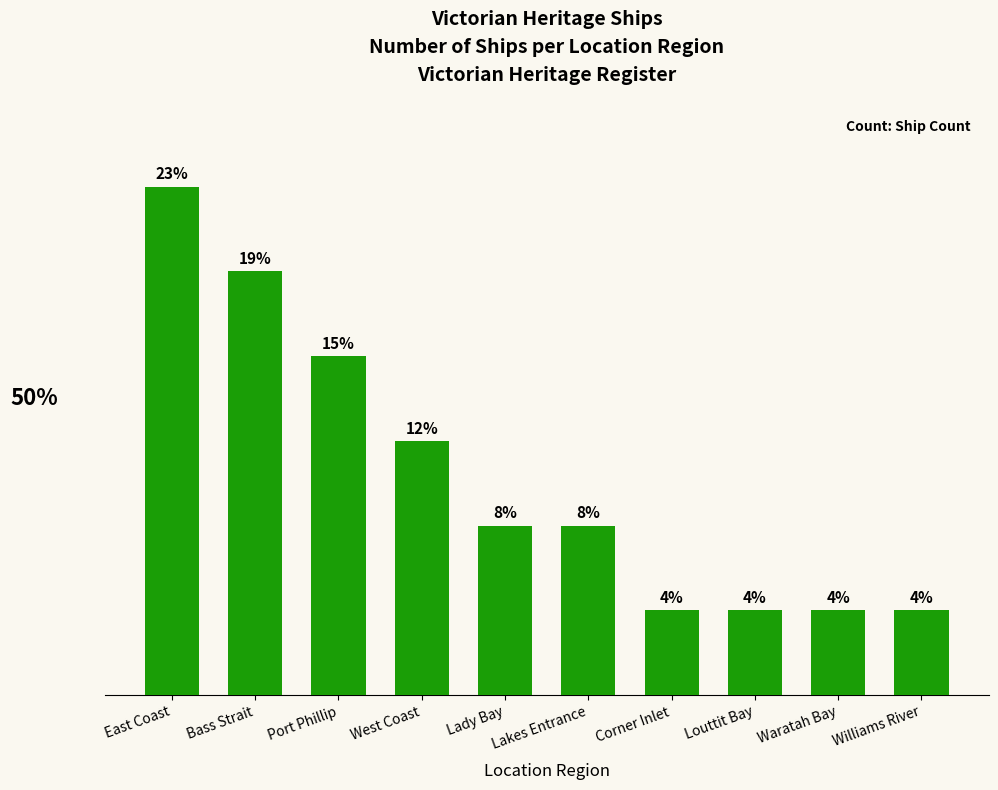

What is the difference between the maximum and second lowest values?

5